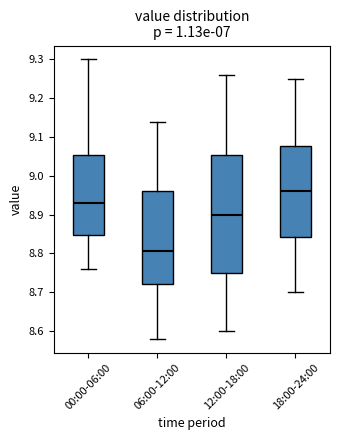

Reading left to right, transcribe this box plot: for each box, give where its median line is, the range the box spans, and where its two whiskers end, as read against the y-axis. The values are not printed on the chart, so give them approximately, as read against the axis.

00:00-06:00: median 8.93, box 8.85 to 9.05, whiskers 8.76 to 9.30
06:00-12:00: median 8.81, box 8.72 to 8.96, whiskers 8.58 to 9.14
12:00-18:00: median 8.90, box 8.75 to 9.05, whiskers 8.60 to 9.26
18:00-24:00: median 8.96, box 8.84 to 9.08, whiskers 8.70 to 9.25